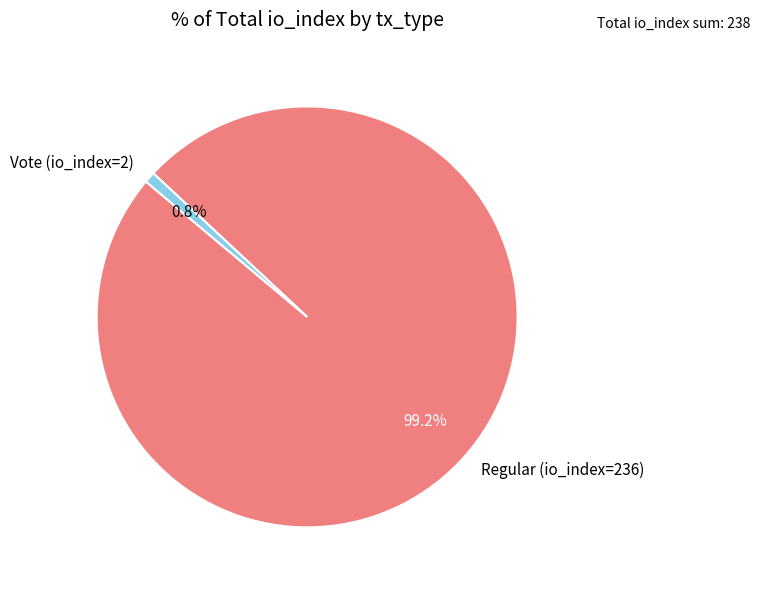

What is the smallest slice in the pie chart?

Vote (io_index=2)